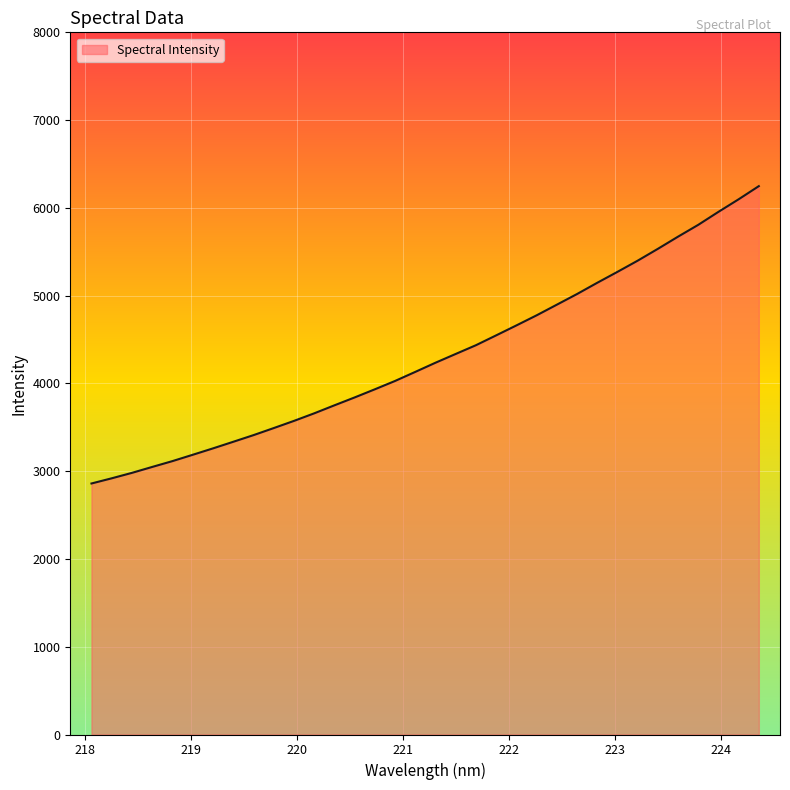

How many values are below 4235?

17